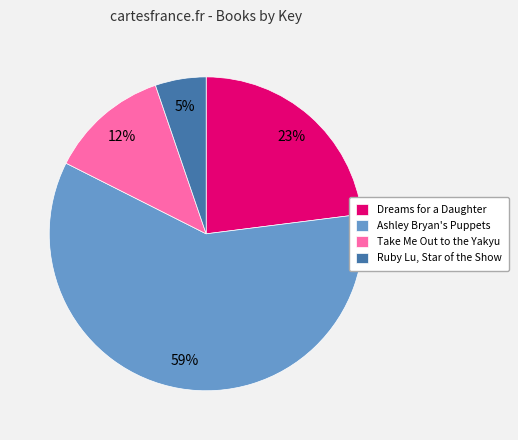

Is the sum of Ashley Bryan's Puppets and Dreams for a Daughter greater than half?

Yes